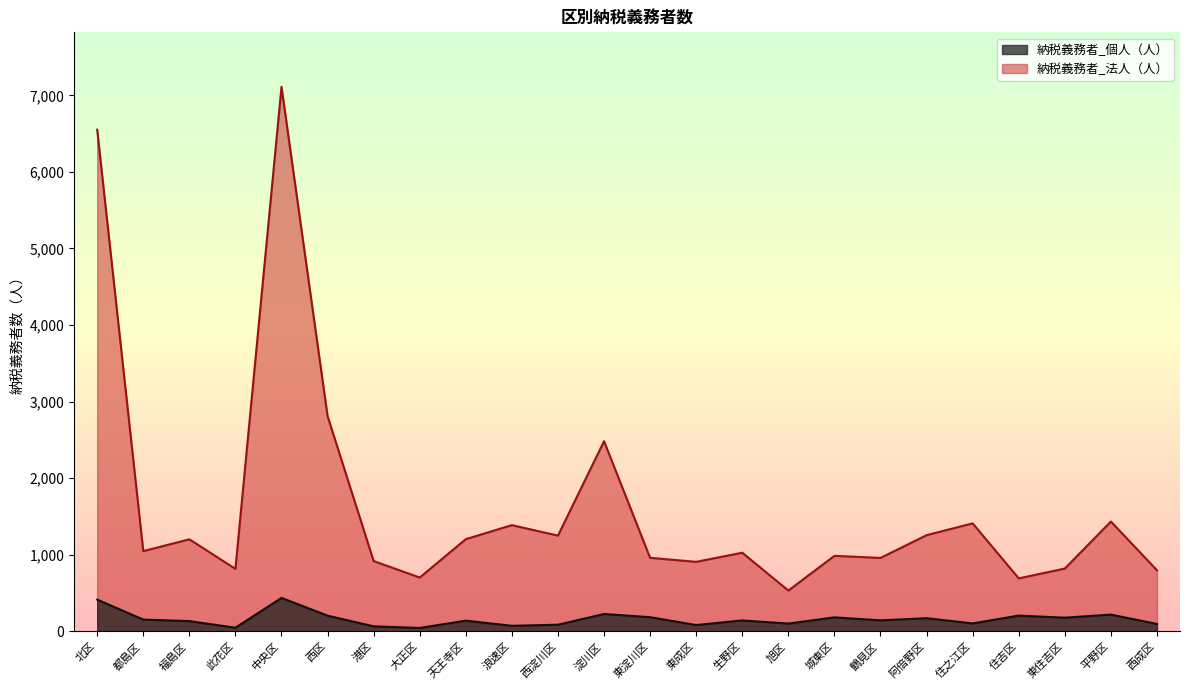

How many data points in 納税義務者_法人（人） are less than 1049?

12